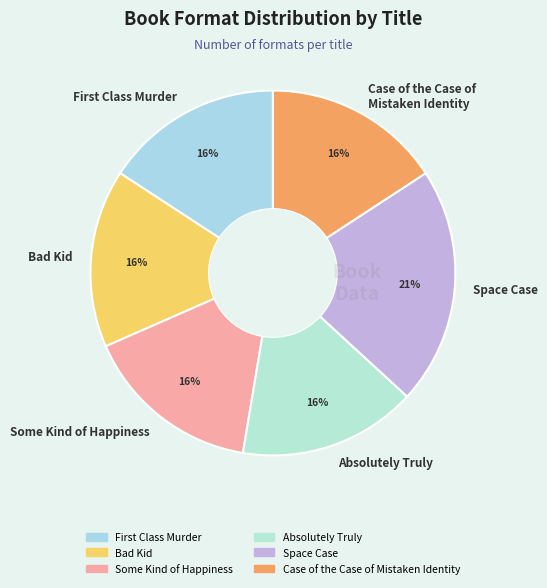

Is it true that Bad Kid is 21% of the pie?

False